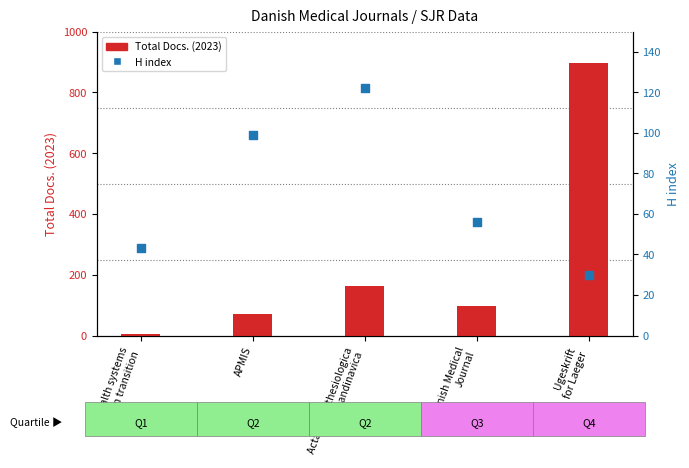

Which series has the largest total across all categories?

Total Docs. (2023)